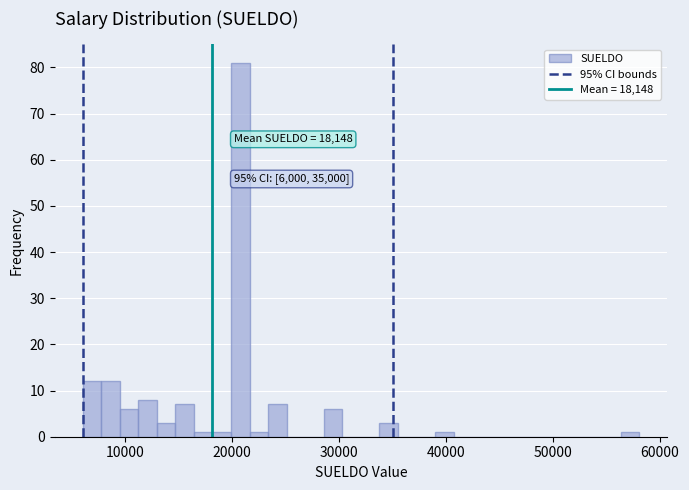

Around what value on the x-axis is the tallest bar? Give the approximate position of its centre, as read against the axis.

21000